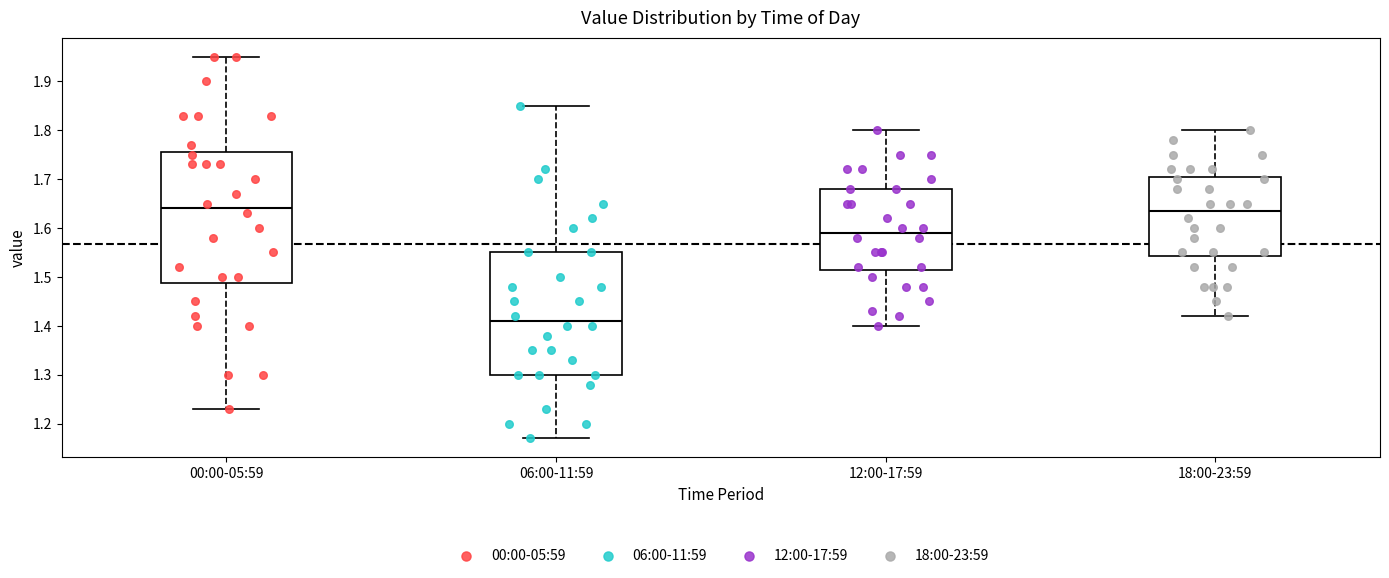

Where does the lower whisker of the box for 06:00-11:59 end on the y-axis? The values are not printed on the chart, so give them approximately, as read against the axis.

1.17